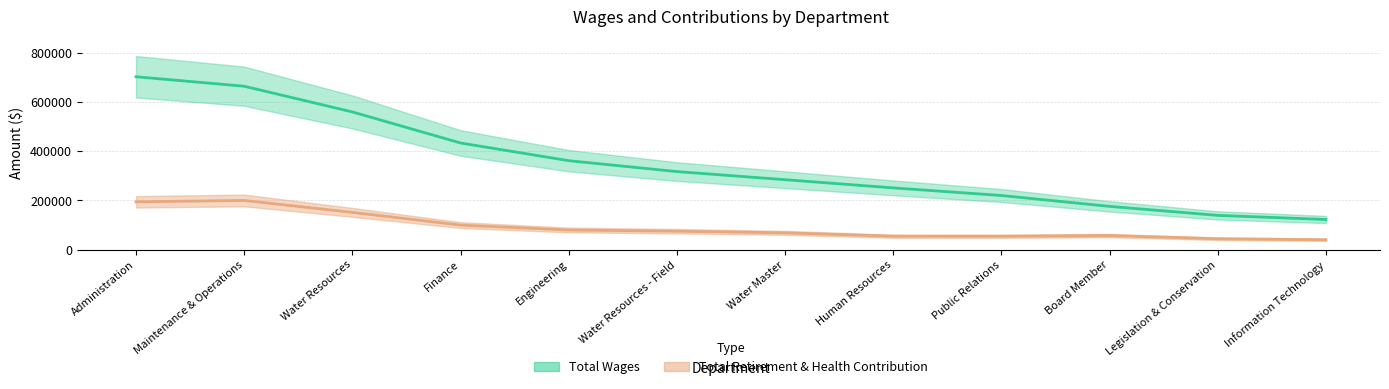

What is the difference between the values at Finance and Water Resources?

126083.2